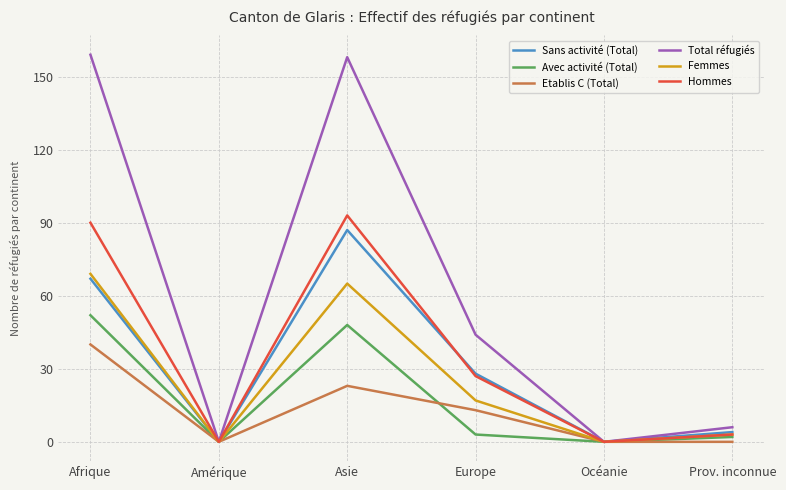

Which category has the highest value in the Femmes series?

Afrique